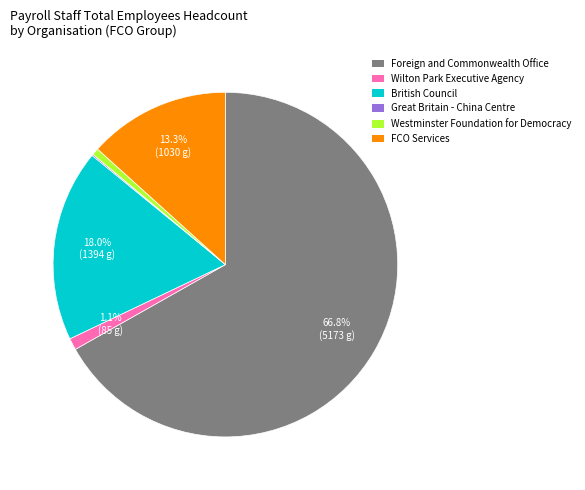

Do Wilton Park Executive Agency and FCO Services together represent more than half of the pie?

No